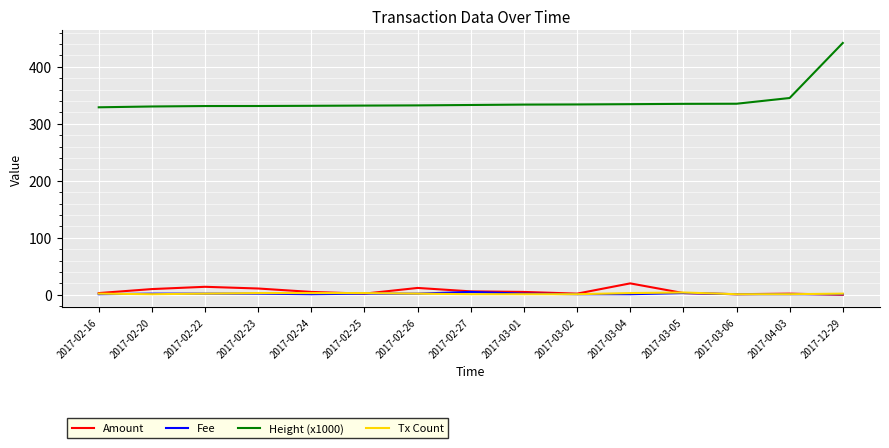

Which series has the largest range (max minus min)?

Height (x1000)